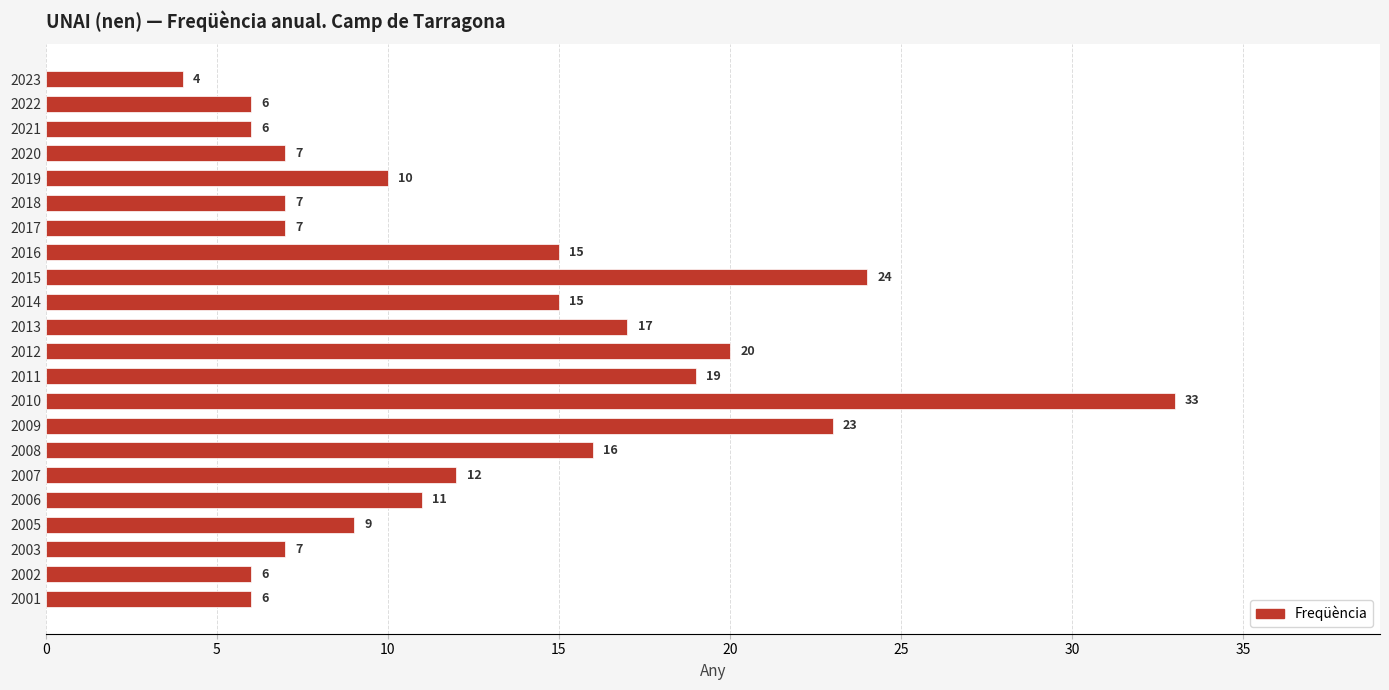

How many data points does each series have?

22